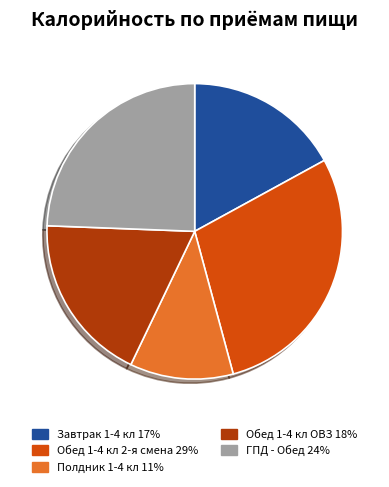

How many slices are in this pie chart?

5